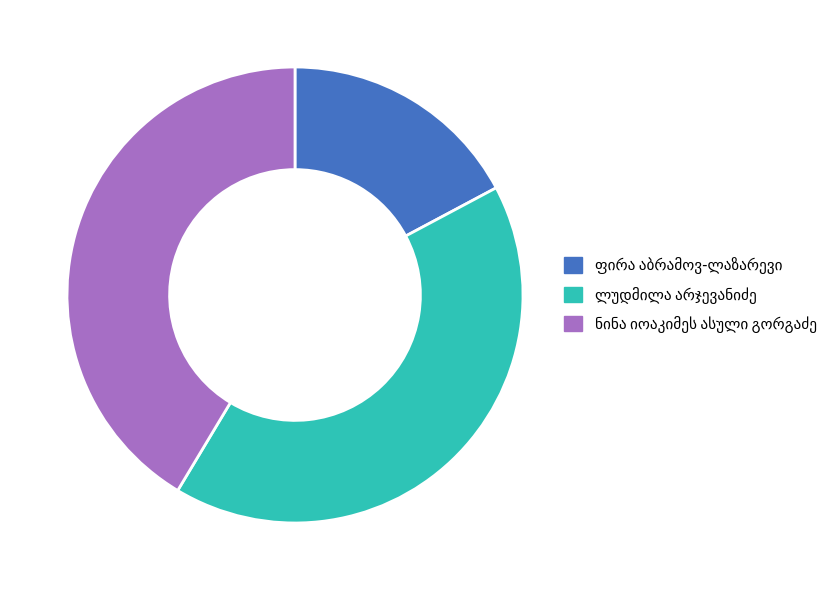

Is there a majority slice in this chart?

No